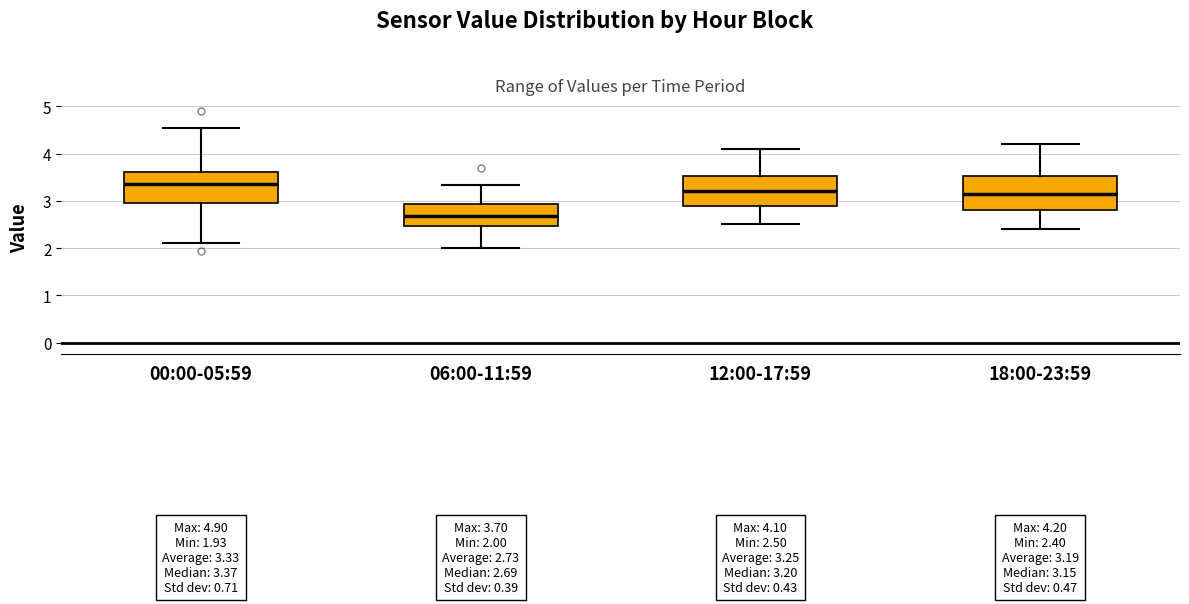

Which box has the highest median line?

00:00-05:59